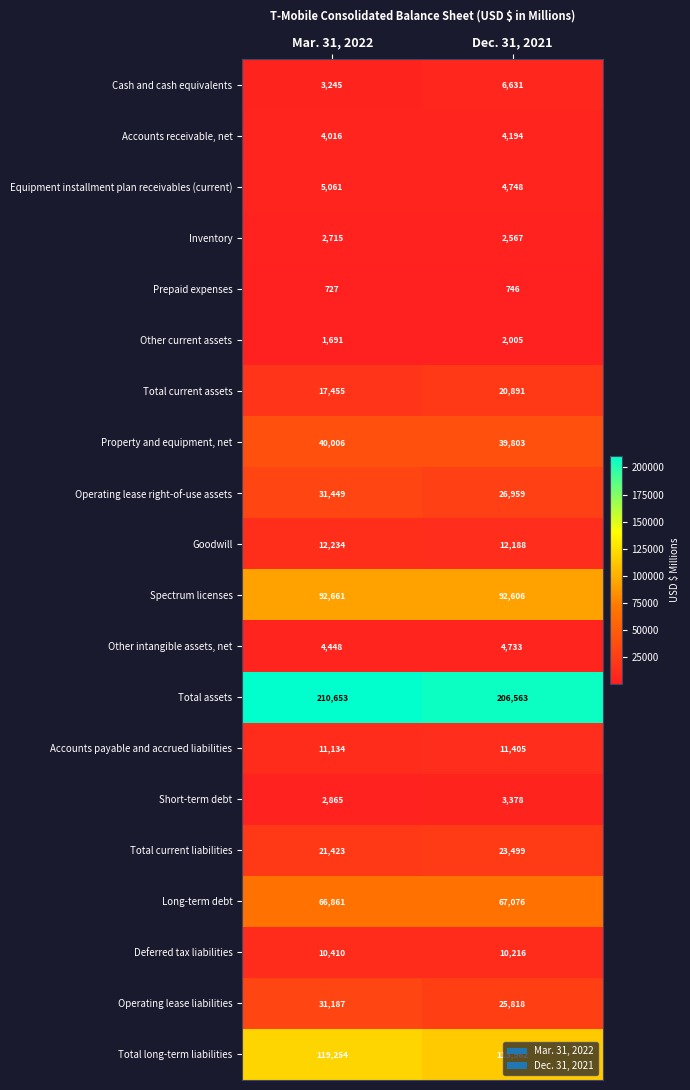

How many data points does each series have?

2